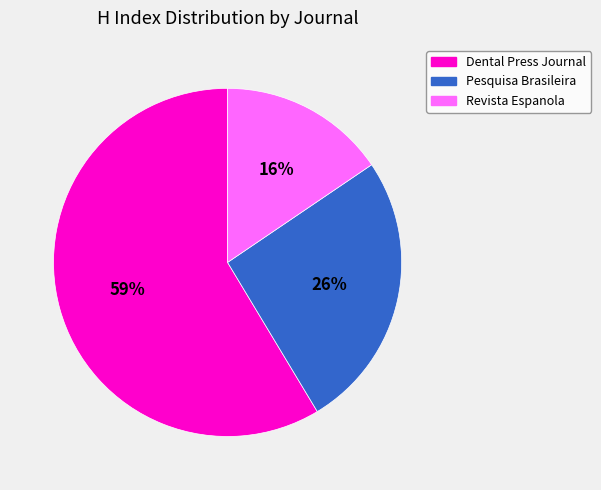

Is there a majority slice in this chart?

Yes